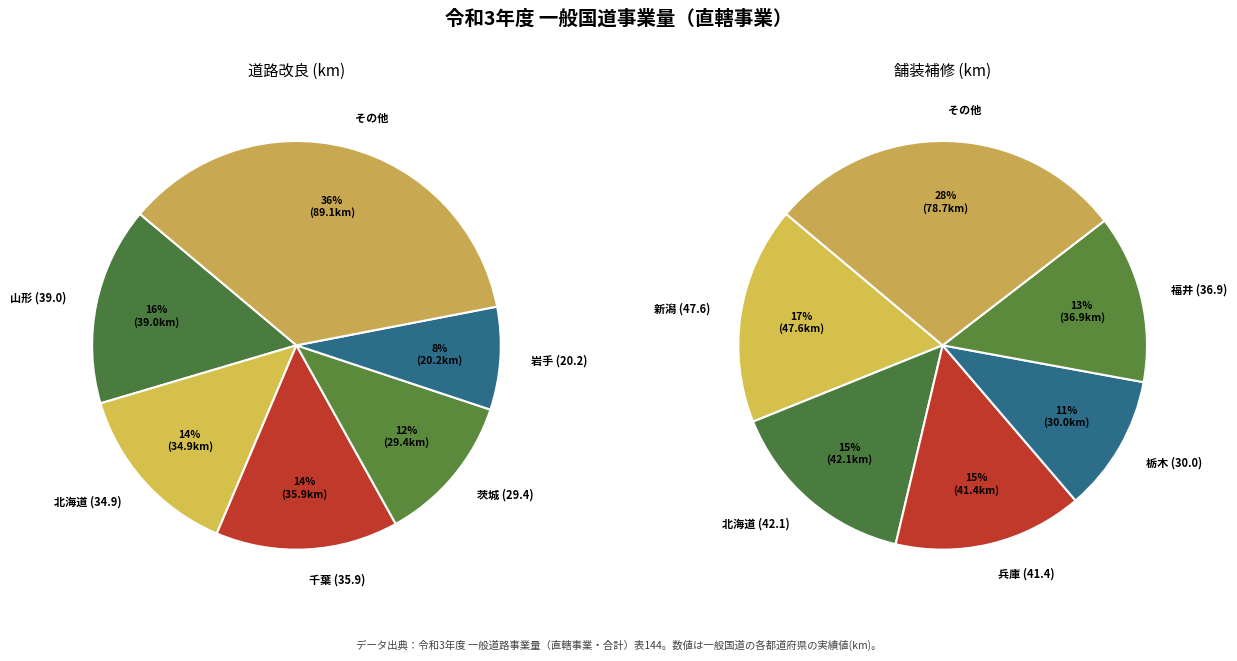

True or false: 群馬 accounts for 11% of the total.

False